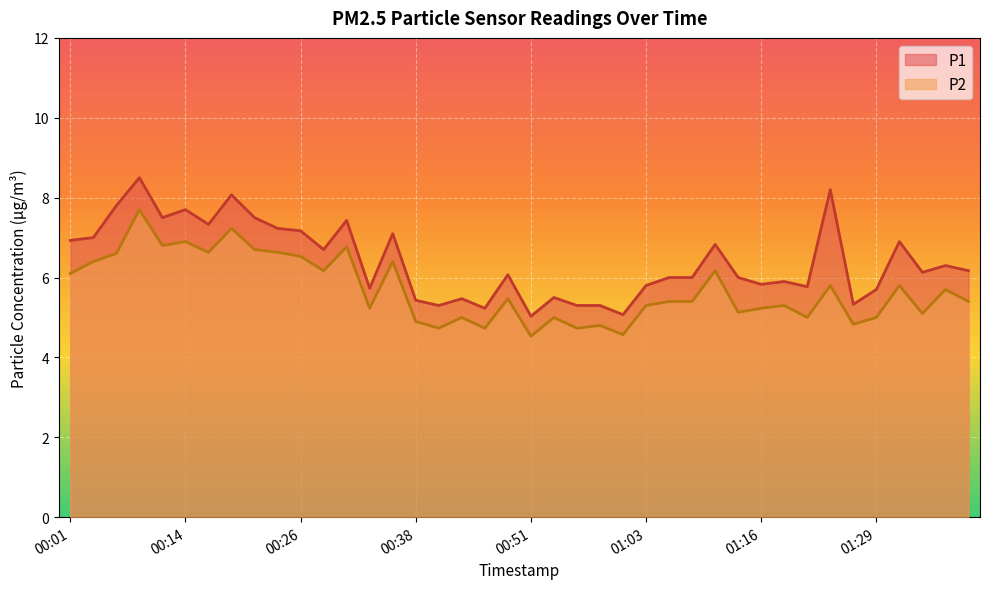

What is the difference between the P1 values at 01:03 and 01:06?

0.2